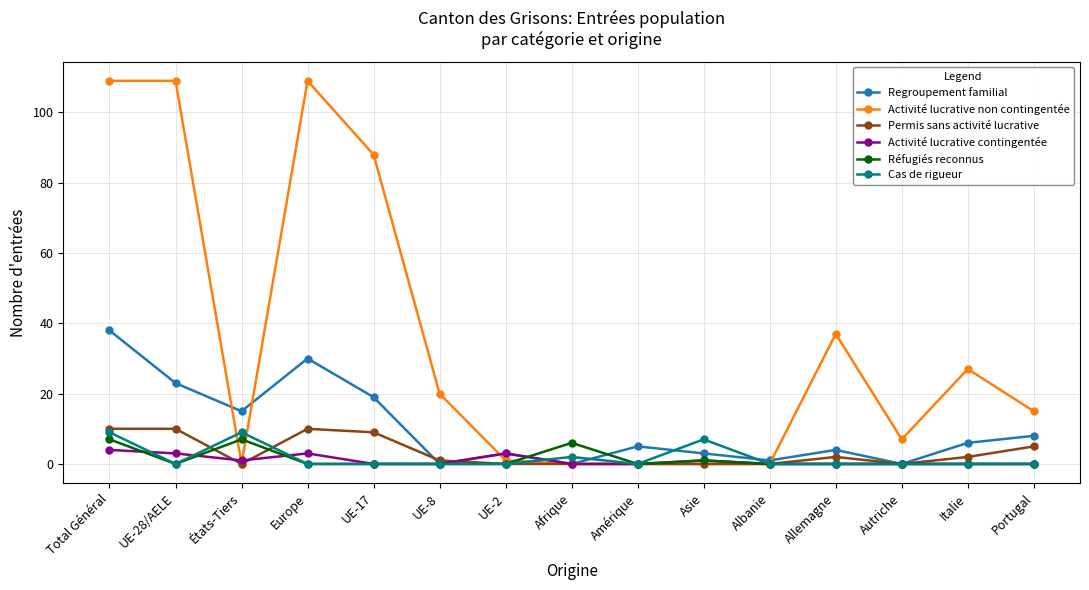

What position from the right is Total Général?

15